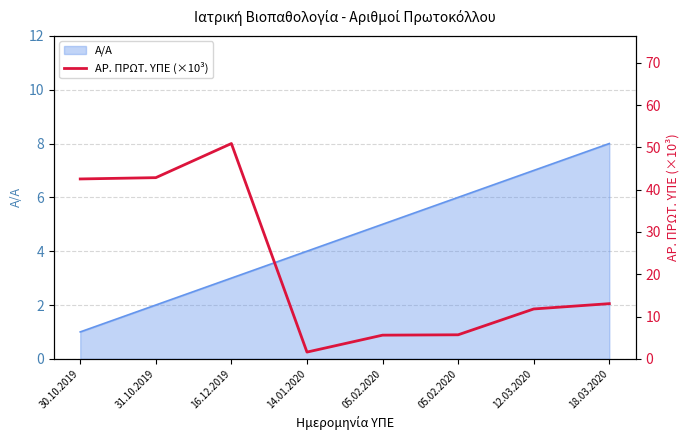

What is the label of the 3rd point from the left?

16.12.2019